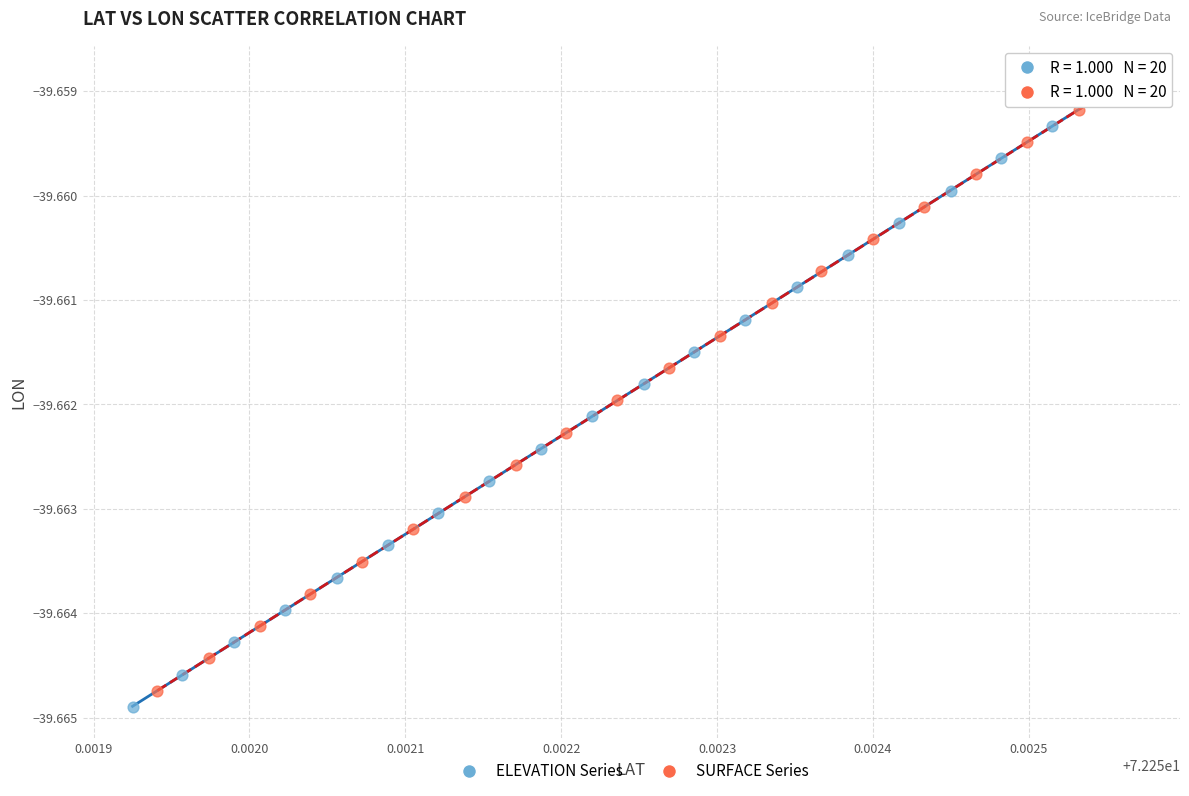

Which series has the largest Y range (max minus min)?

ELEVATION Series